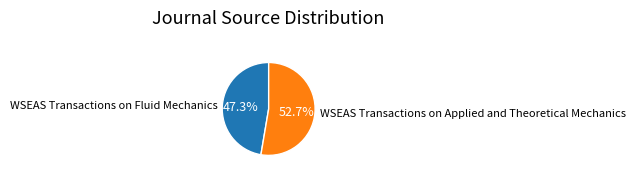

Is the sum of WSEAS Transactions on Fluid Mechanics and WSEAS Transactions on Applied and Theoretical Mechanics greater than half?

Yes